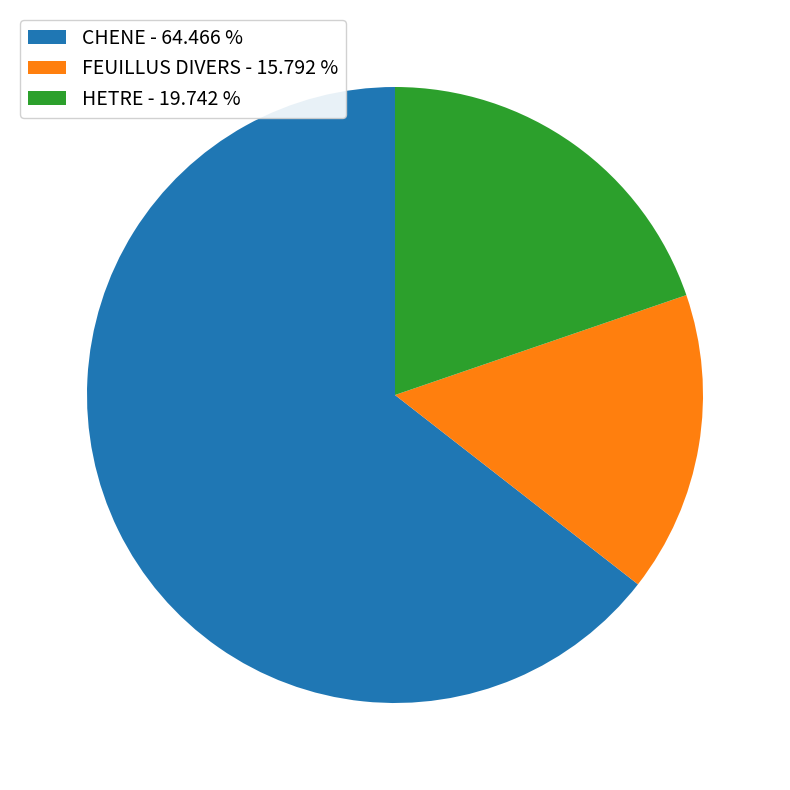

True or false: CHENE accounts for 64% of the total.

True